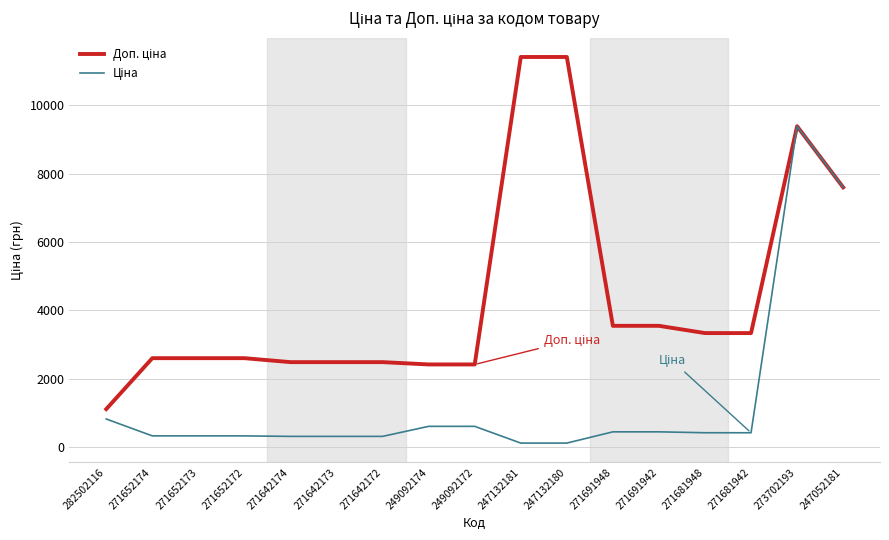

What is the spread (max minus min) of values at 271691942?

3101.8